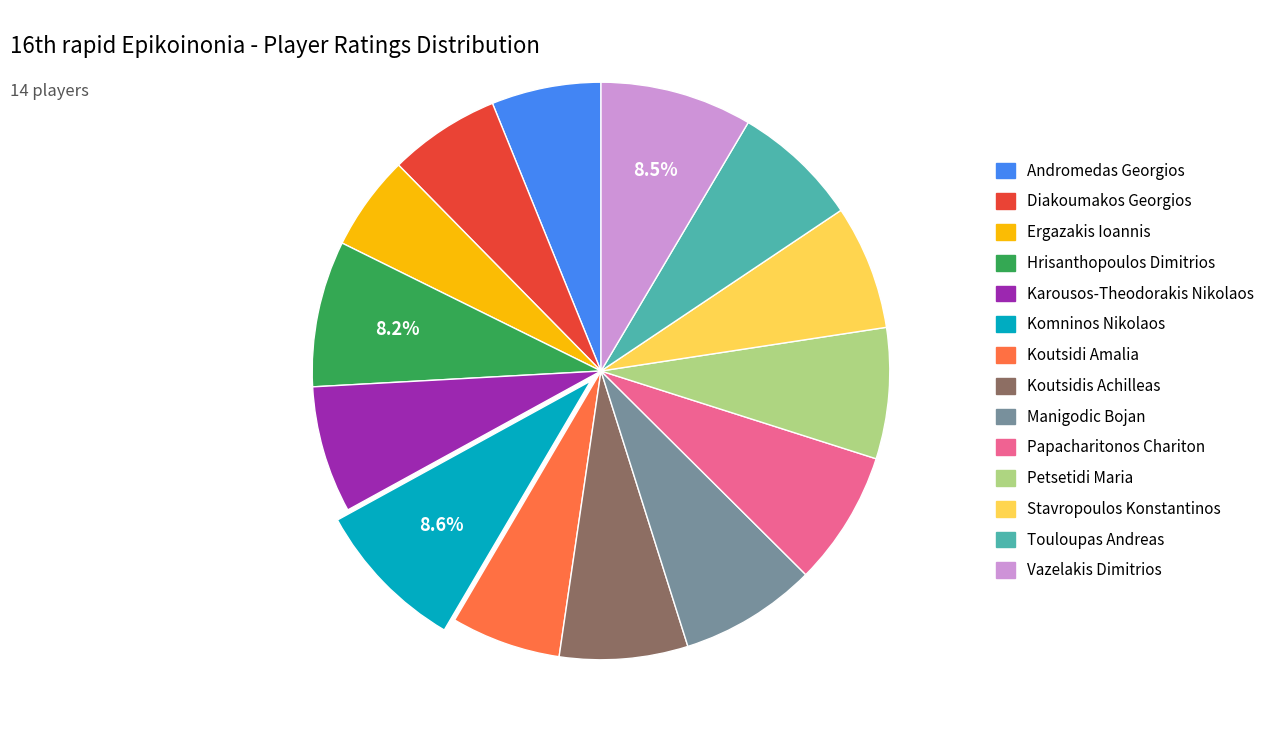

Which slice is the smallest?

Ergazakis Ioannis